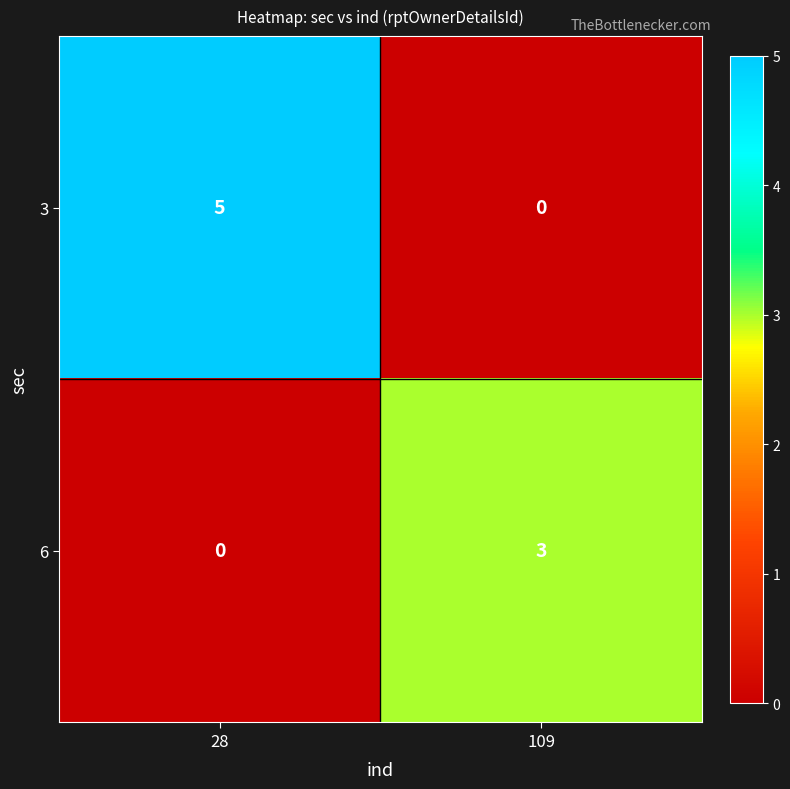

Reading right to left, transcribe all the data shown in this chart.

3: 109=0	28=5
6: 109=3	28=0